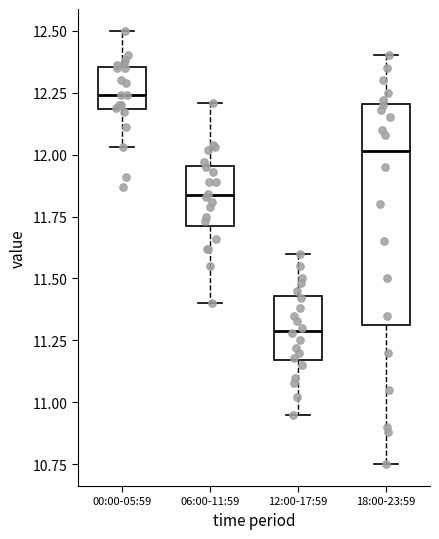

Reading left to right, transcribe this box plot: for each box, give where its median line is, the range the box spans, and where its two whiskers end, as read against the y-axis. The values are not printed on the chart, so give them approximately, as read against the axis.

00:00-05:59: median 12.25, box 12.20 to 12.35, whiskers 12.05 to 12.50
06:00-11:59: median 11.85, box 11.70 to 11.95, whiskers 11.40 to 12.20
12:00-17:59: median 11.30, box 11.15 to 11.45, whiskers 10.95 to 11.60
18:00-23:59: median 12.00, box 11.30 to 12.20, whiskers 10.75 to 12.40